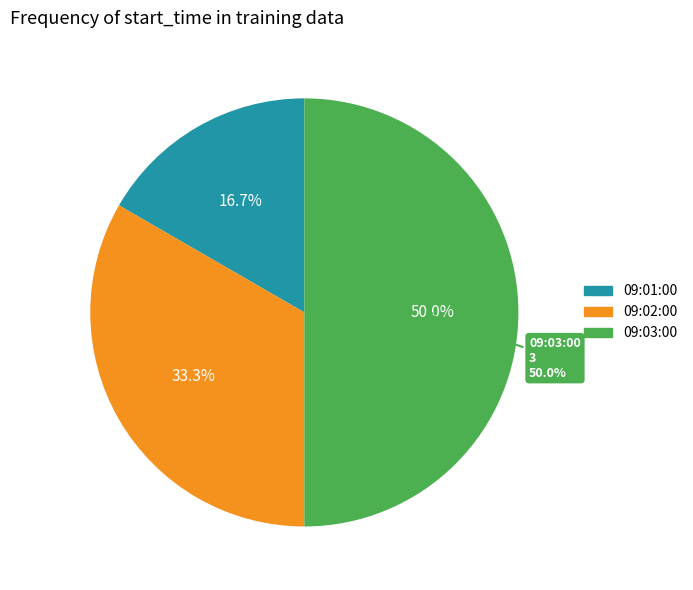

Do 09:03:00 and 09:02:00 together represent more than half of the pie?

Yes